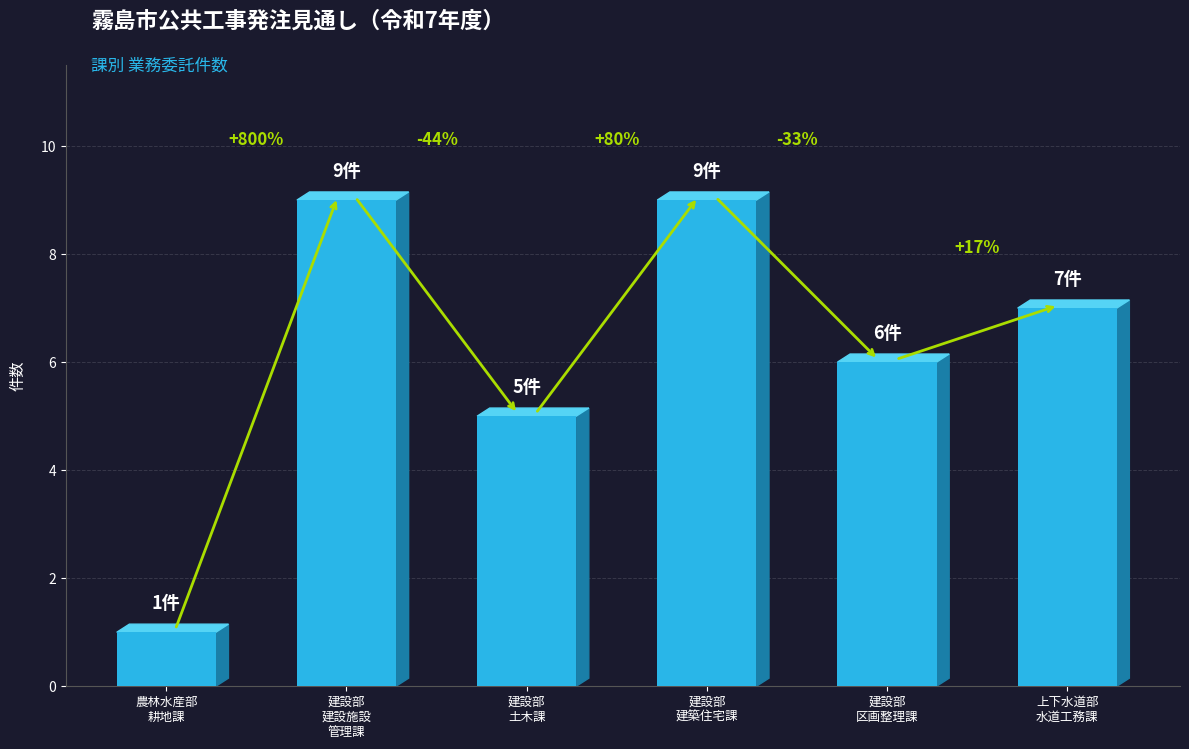

What is the change in value from 建設部
建設施設
管理課 to 建設部
区画整理課?

-3